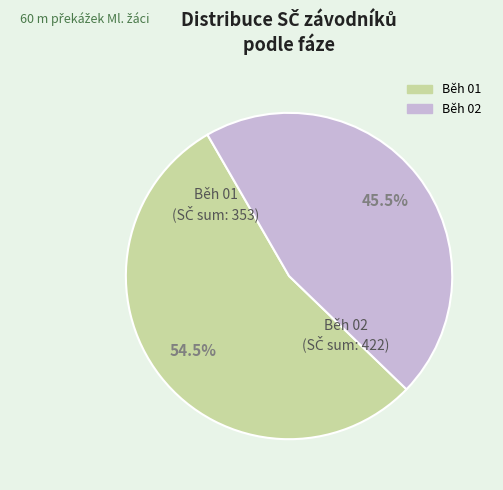

Does any single category account for the majority?

Yes